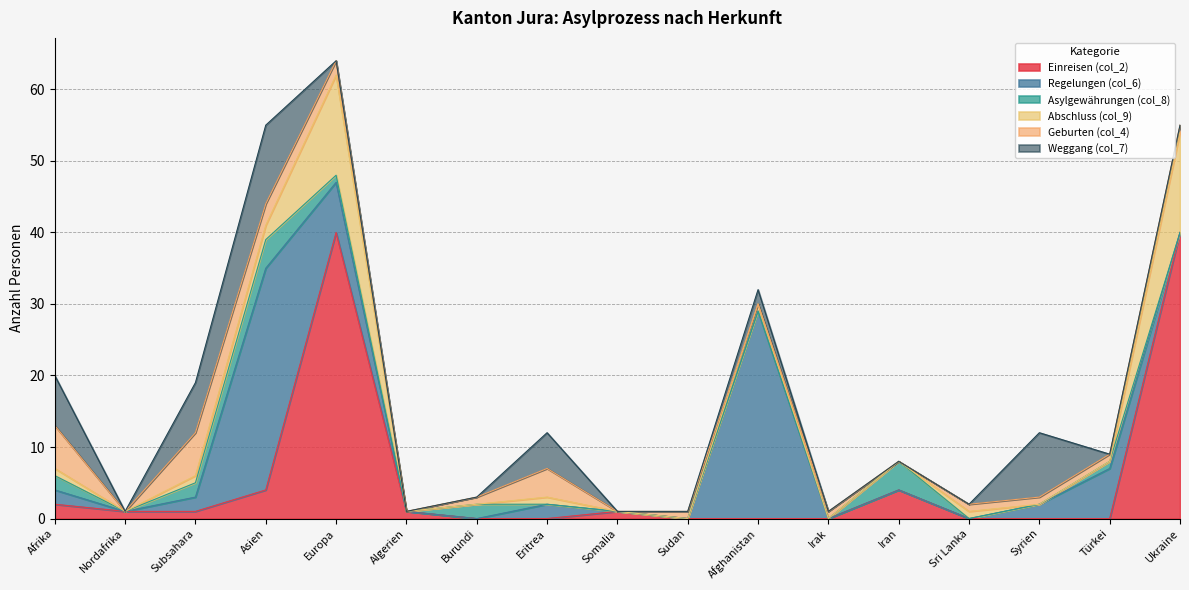

The value of Regelungen (col_6) at Algerien is 0. True or false?

True